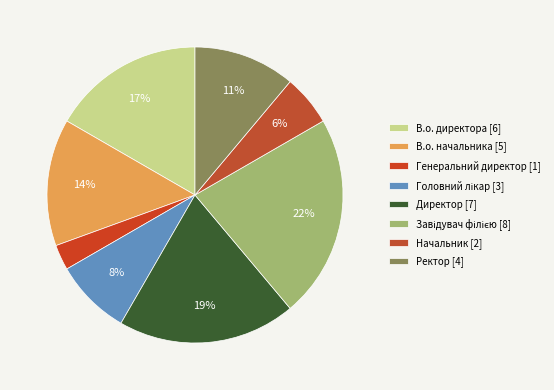

To the nearest percent, what percentage of the pie is Директор?

19%